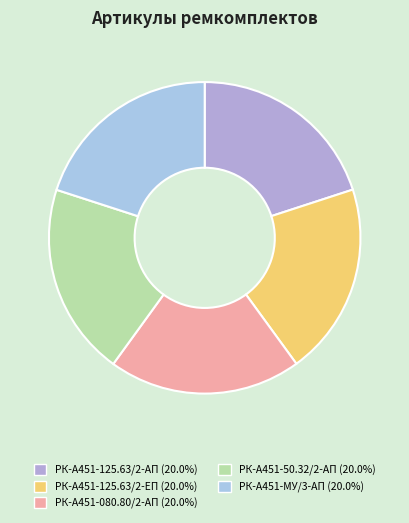

How many segments does this pie chart have?

5